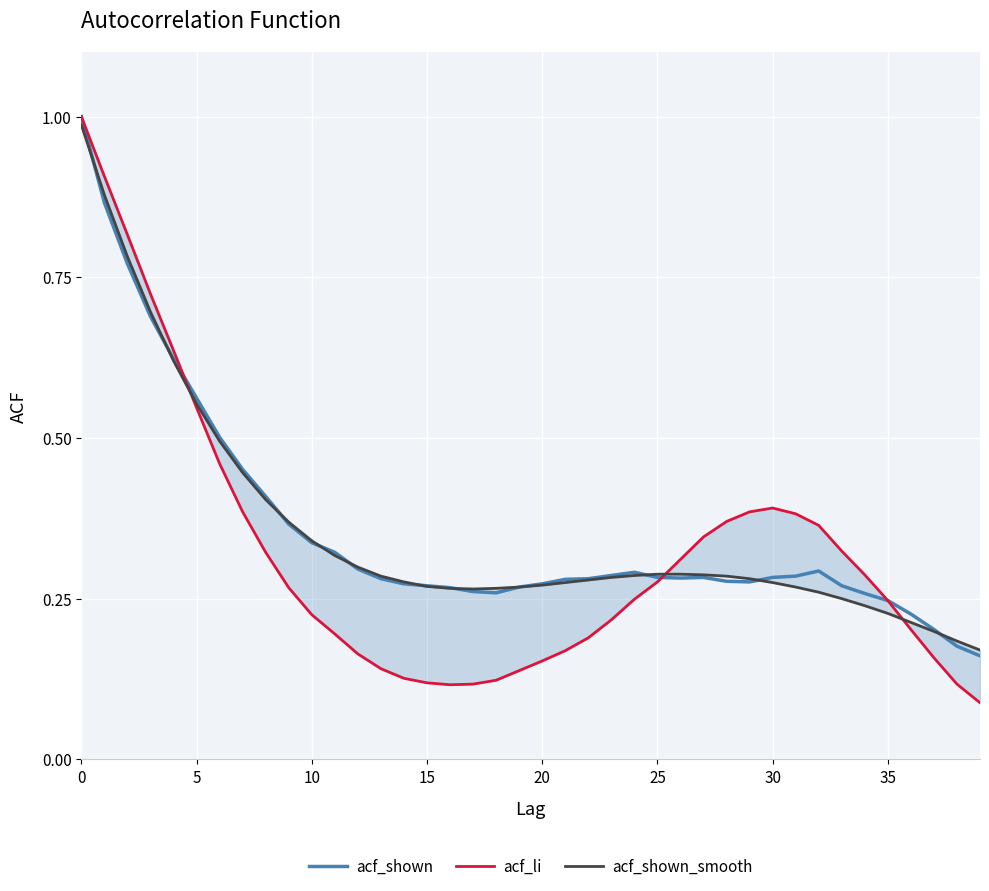

True or false: acf_shown_smooth has more than 1 interior local peaks.

False